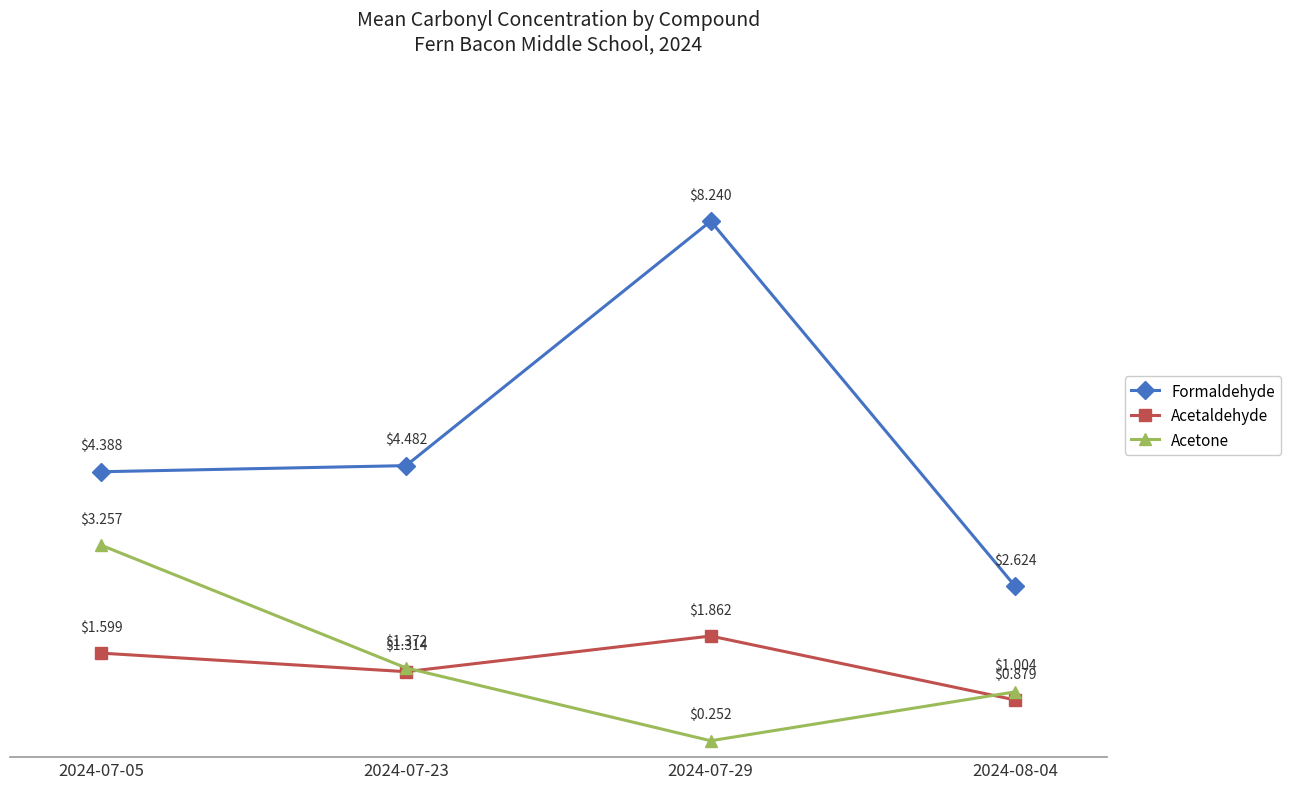

Which series has the largest range (max minus min)?

Formaldehyde